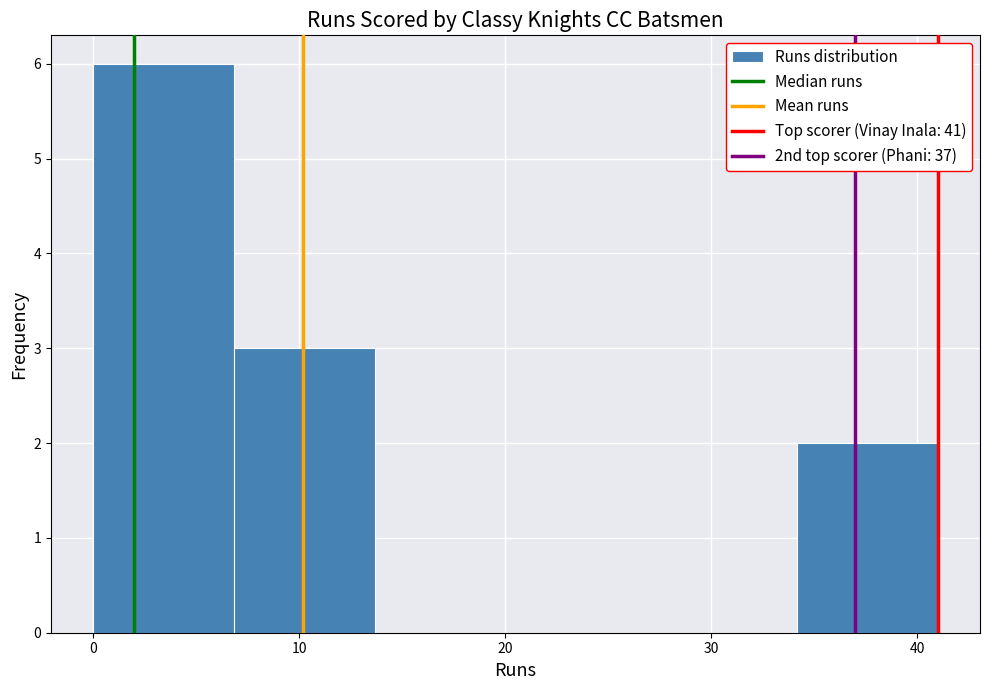

Which range on the x-axis has the tallest bar?

0 to 7